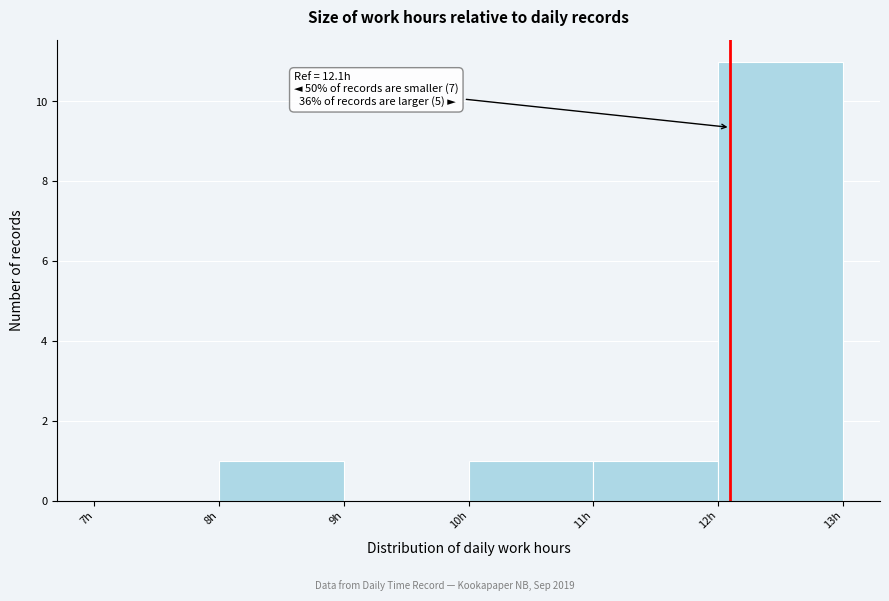

Over which range of the x-axis is the bar tallest?

12 to 13